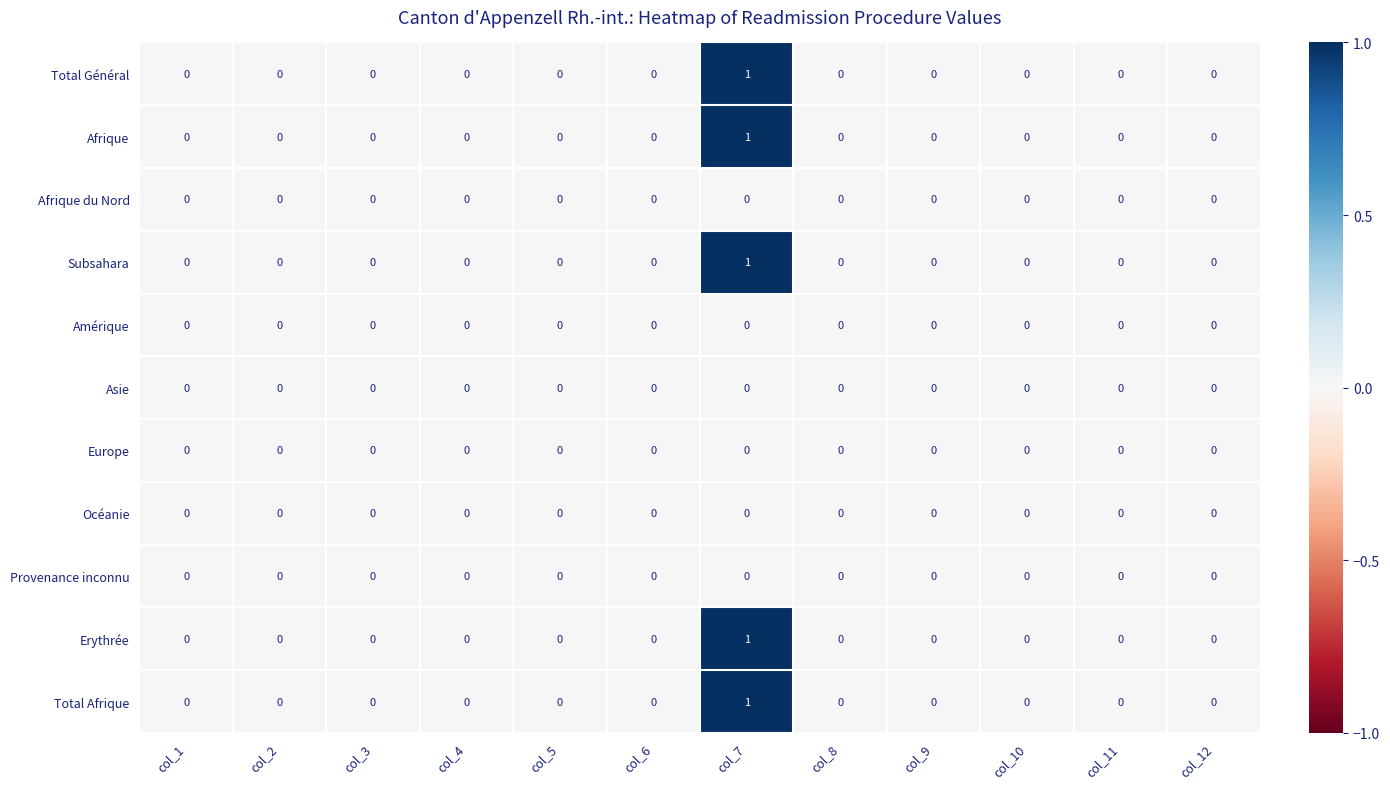

At which category is the sum across all series the highest?

col_7